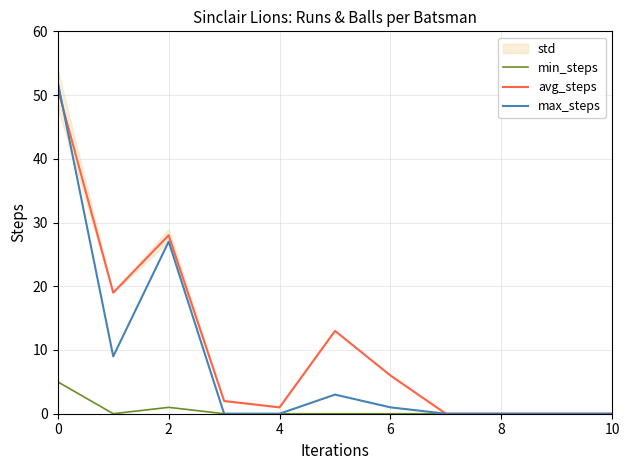

Reading left to right, list all the values displayed in this chart.

min_steps: 5	0	1	0	0	0	0	0	0	0	0
avg_steps: 51	19	28	2	1	13	6	0	0	0	0
max_steps: 52	9	27	0	0	3	1	0	0	0	0